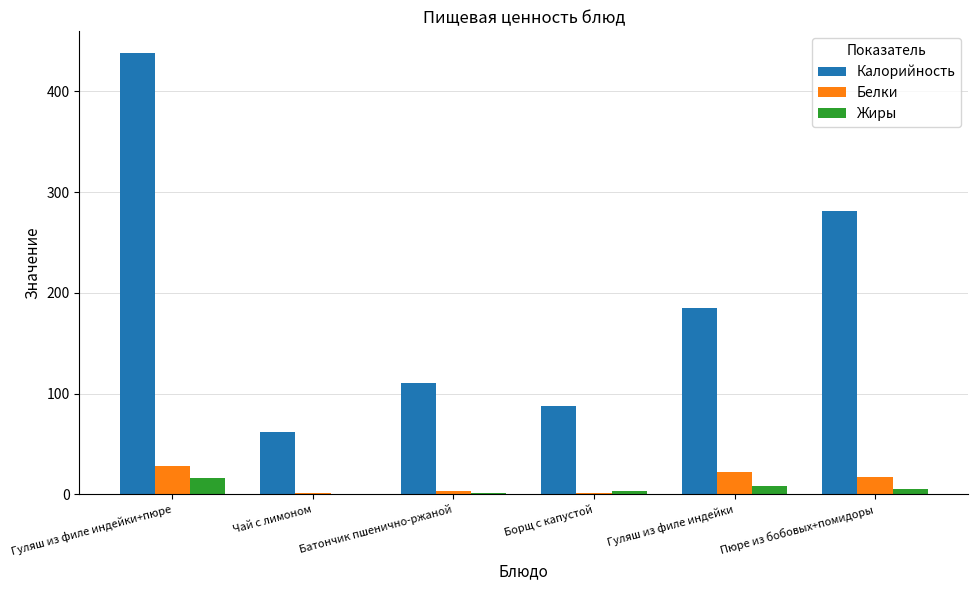

What is the spread (max minus min) of values at Батончик пшенично-ржаной?

109.2